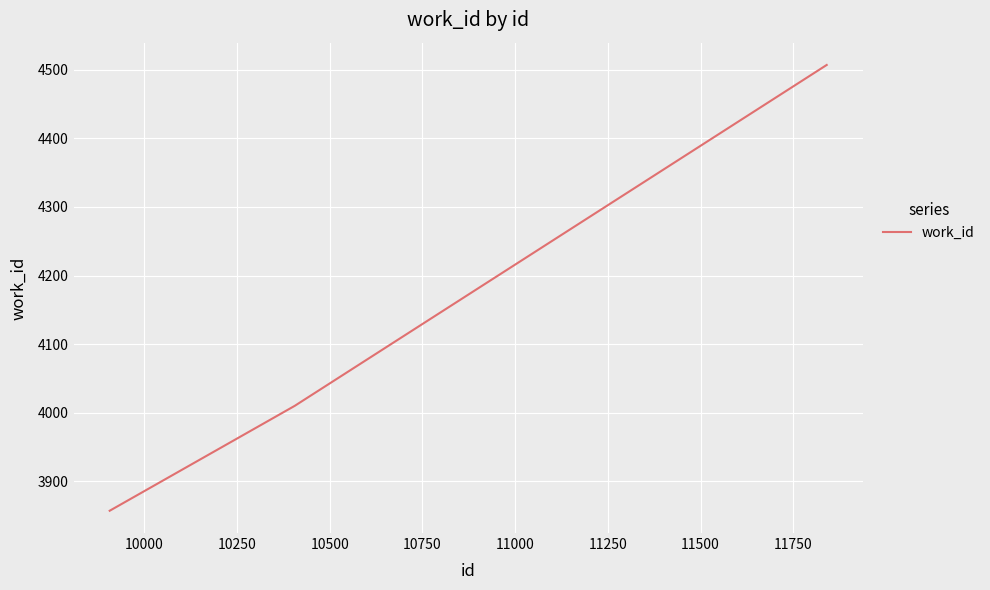

How many lines are shown in the chart?

1